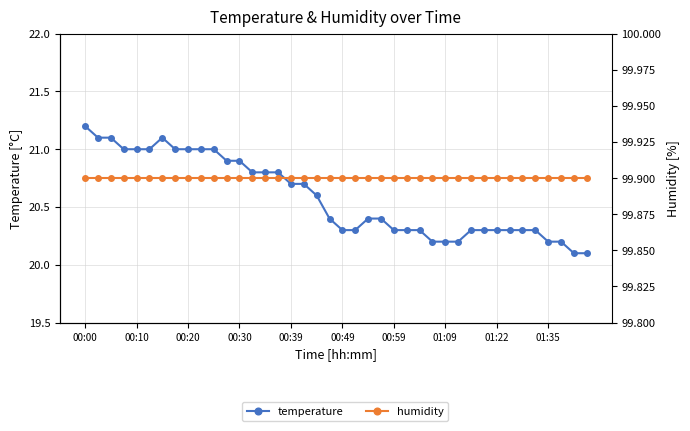

Reading left to right, transcribe all the data shown in this chart.

temperature: 21.2	21.1	21.1	21.0	21.0	21.0	21.1	21.0	21.0	21.0	21.0	20.9	20.9	20.8	20.8	20.8	20.7	20.7	20.6	20.4	20.3	20.3	20.4	20.4	20.3	20.3	20.3	20.2	20.2	20.2	20.3	20.3	20.3	20.3	20.3	20.3	20.2	20.2	20.1	20.1
humidity: 99.9	99.9	99.9	99.9	99.9	99.9	99.9	99.9	99.9	99.9	99.9	99.9	99.9	99.9	99.9	99.9	99.9	99.9	99.9	99.9	99.9	99.9	99.9	99.9	99.9	99.9	99.9	99.9	99.9	99.9	99.9	99.9	99.9	99.9	99.9	99.9	99.9	99.9	99.9	99.9